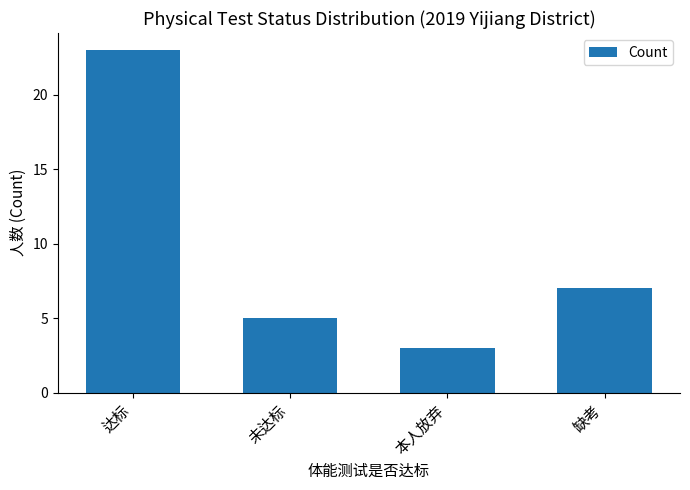

What is the difference between the values at 未达标 and 达标?

18